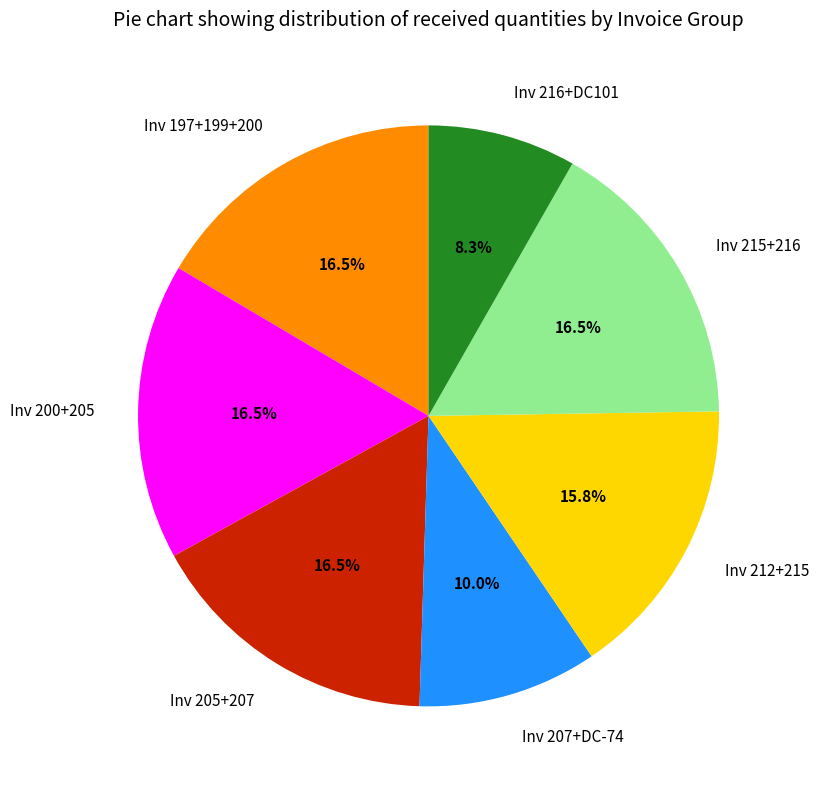

Which slice is the smallest?

Inv 216+DC101